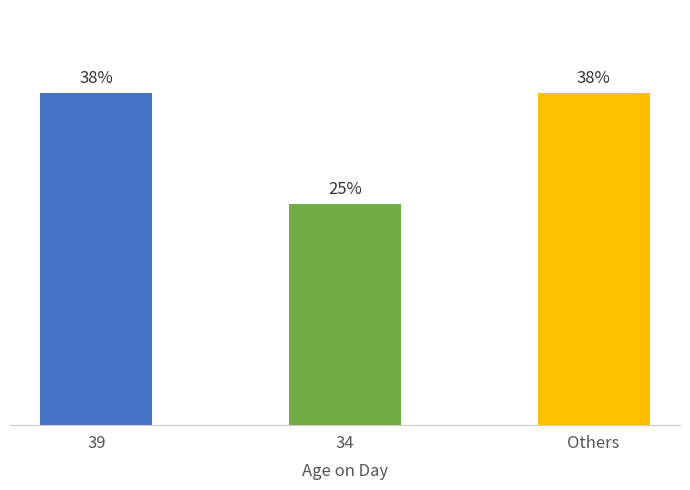

True or false: the data shows 1 at 39.

False